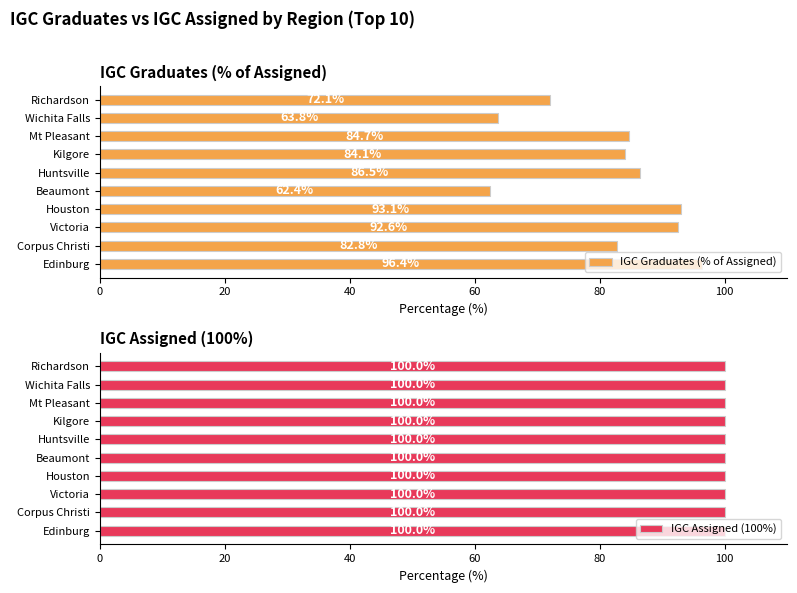

Which category has the lowest value in the IGC Graduates (% of Assigned) series?

Beaumont